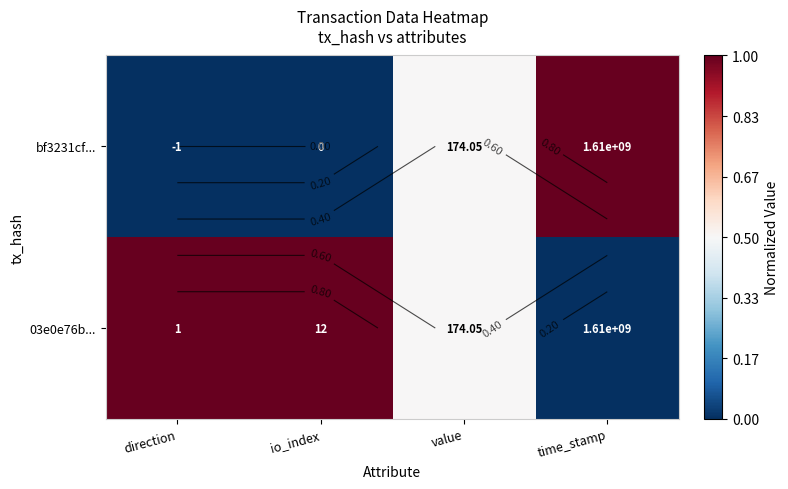

Which category has the highest value across all series?

time_stamp